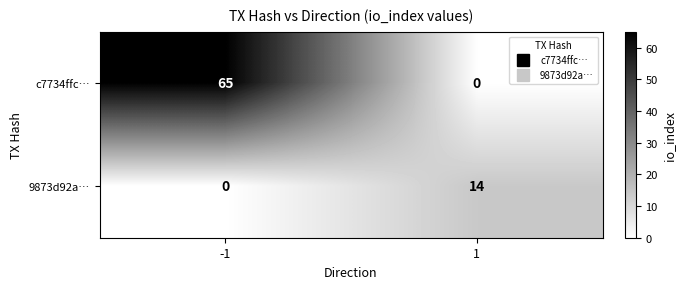

At 1, list the series in order from largest to smallest.

9873d92a…, c7734ffc…